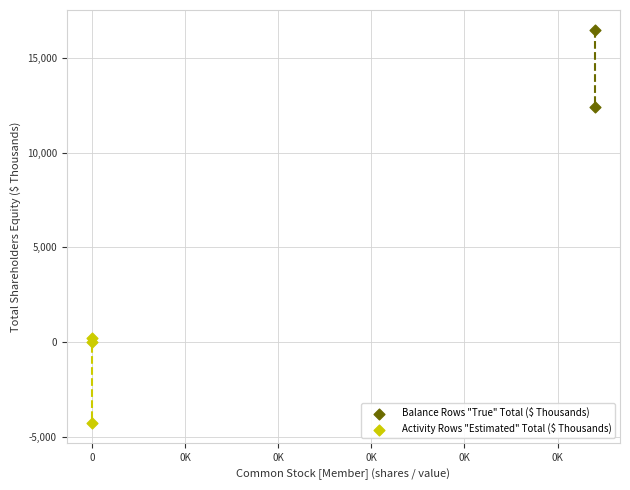

Which series contains the highest Y value?

Balance Rows "True" Total ($ Thousands)